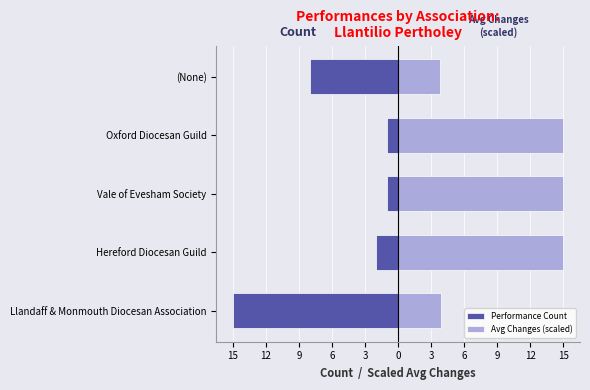

Count the number of categories in the chart.

5